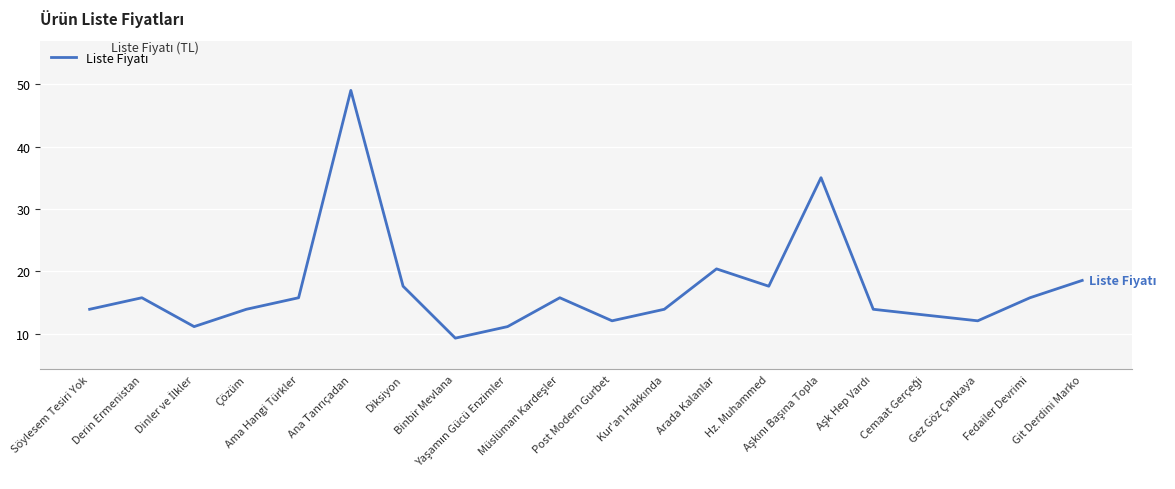

What is the difference between the maximum and minimum values?

39.7